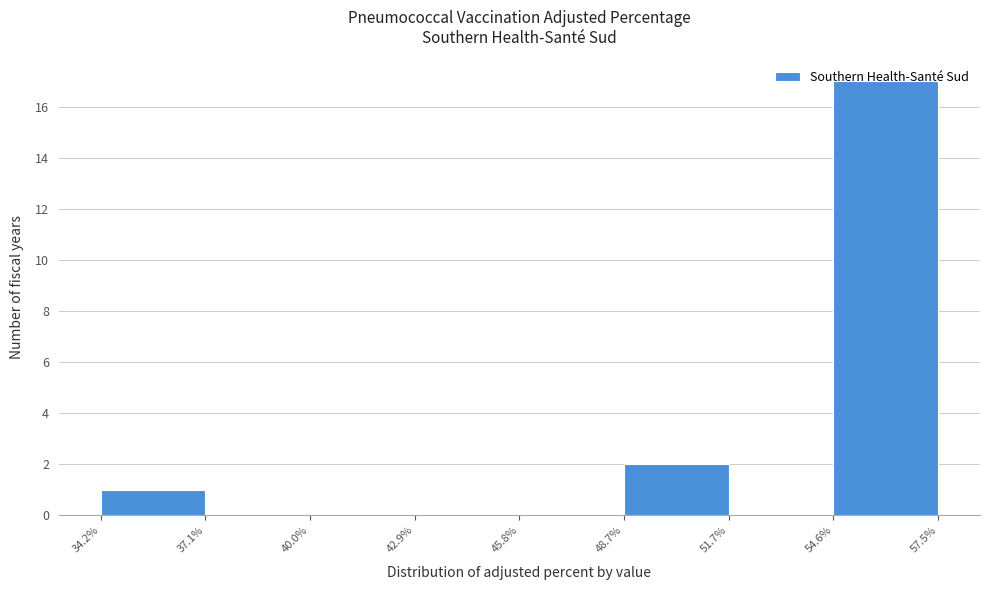

What is the height of the bar covering 54.6% to 57.5% on the x-axis? The values are not printed on the chart, so give them approximately, as read against the axis.

17